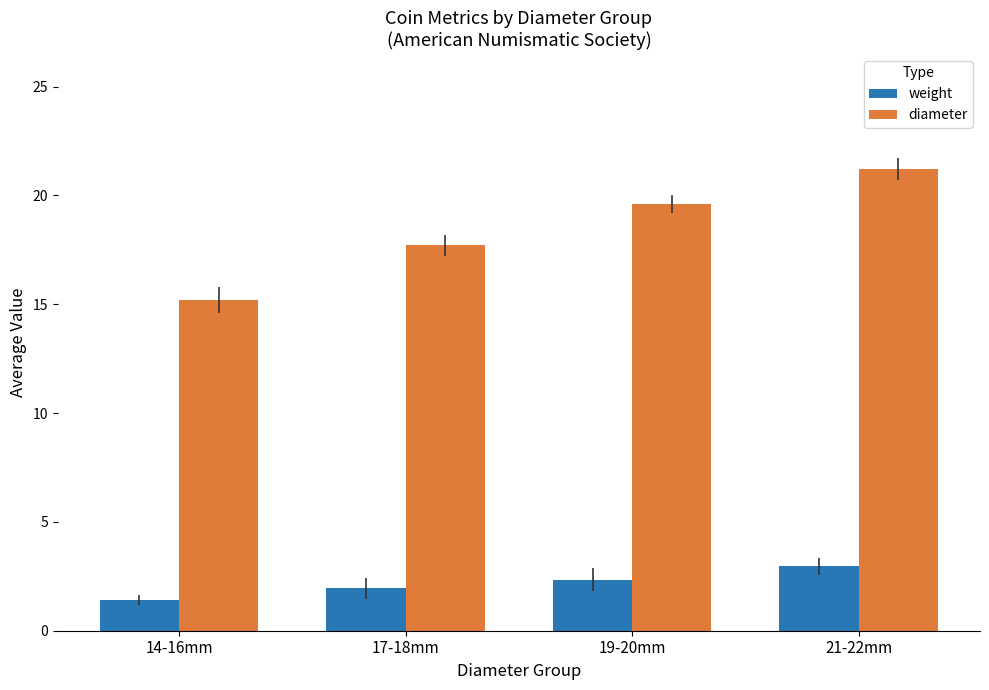

What value does the diameter series have at 14-16mm?

15.2